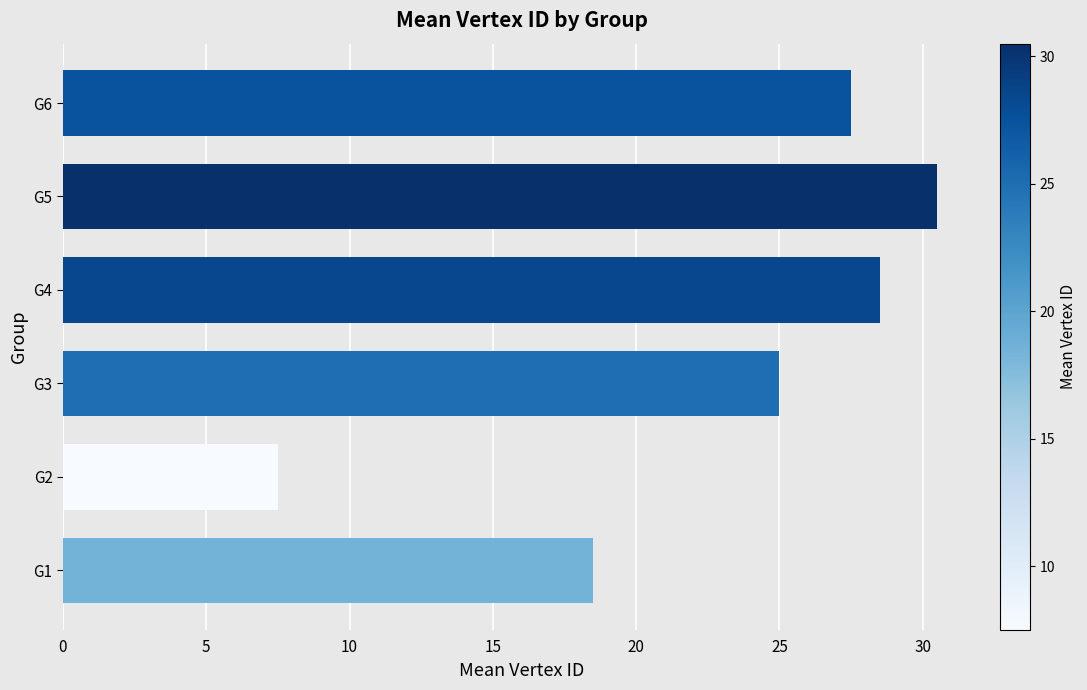

List the labels in order of value, smallest first.

G2, G1, G3, G6, G4, G5